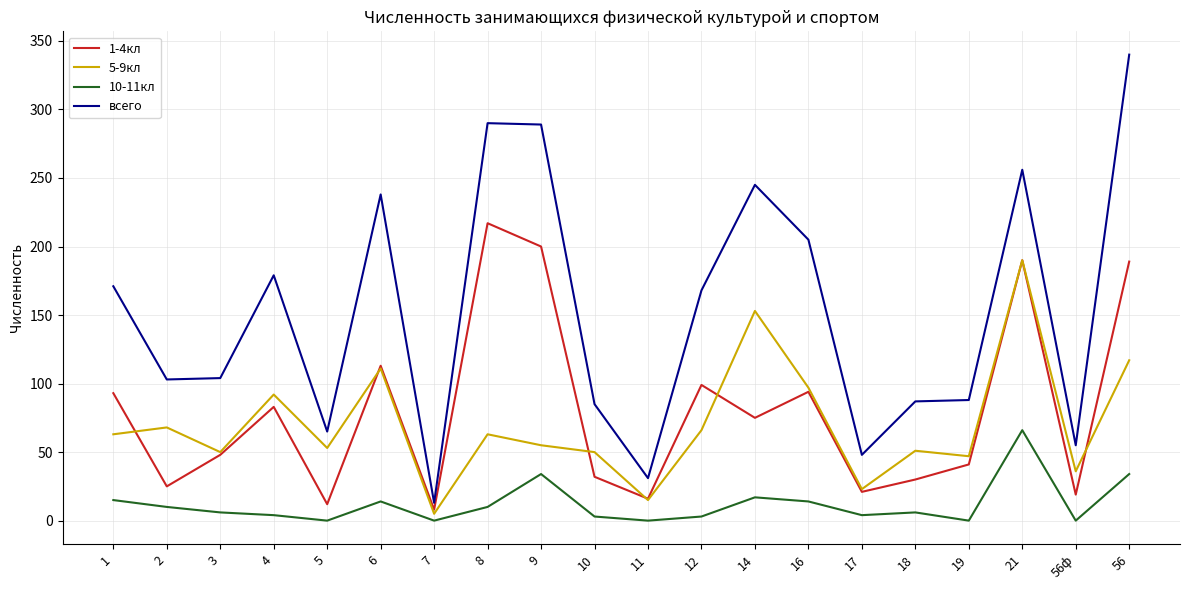

Which series changed the most between 5 and 19?

1-4кл